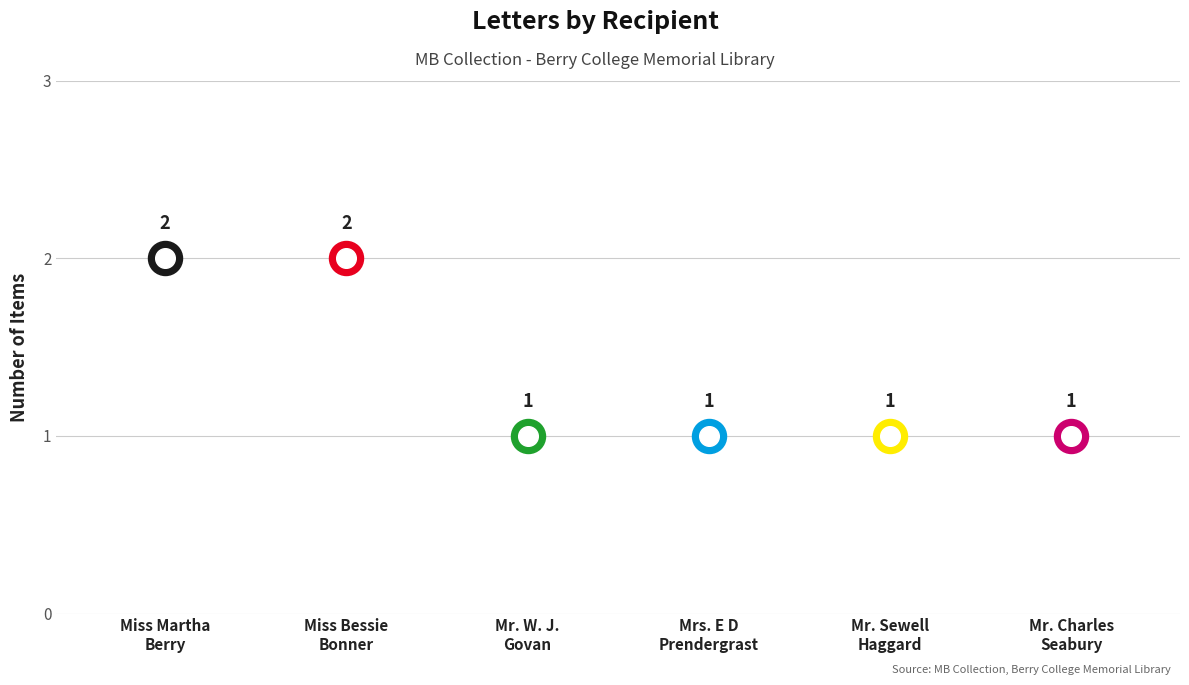

Which has a higher value, Mr. Sewell Haggard or Mr. Charles Ward Seabury?

Mr. Sewell Haggard